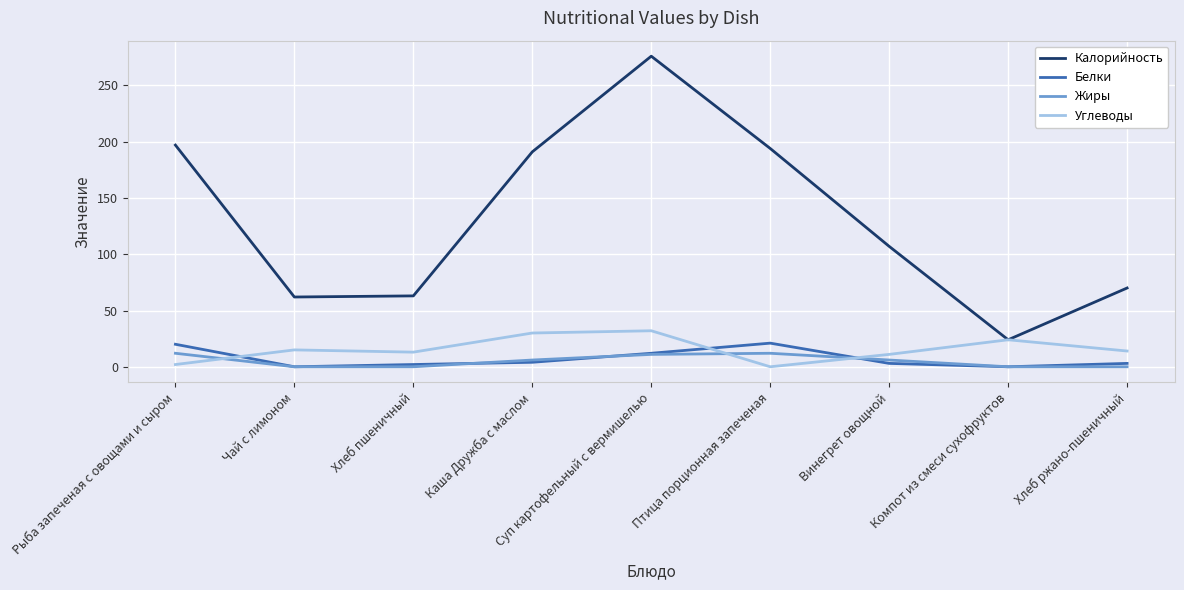

How many interior local peaks does the Жиры series have?

1